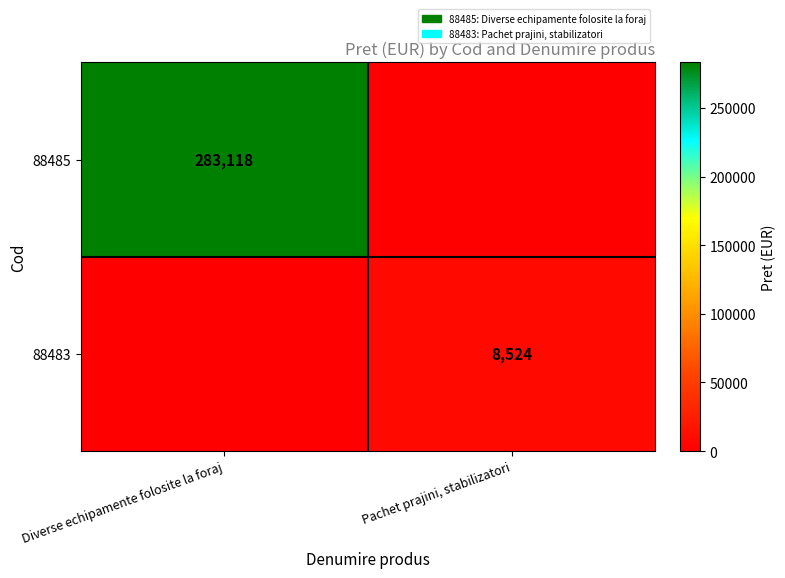

At which category is the sum across all series the highest?

Diverse echipamente folosite la foraj